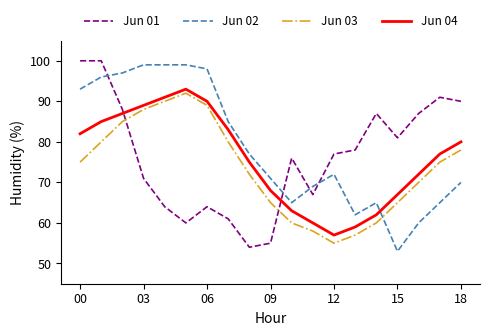

What is the lowest value of the Jun 04 series?

57